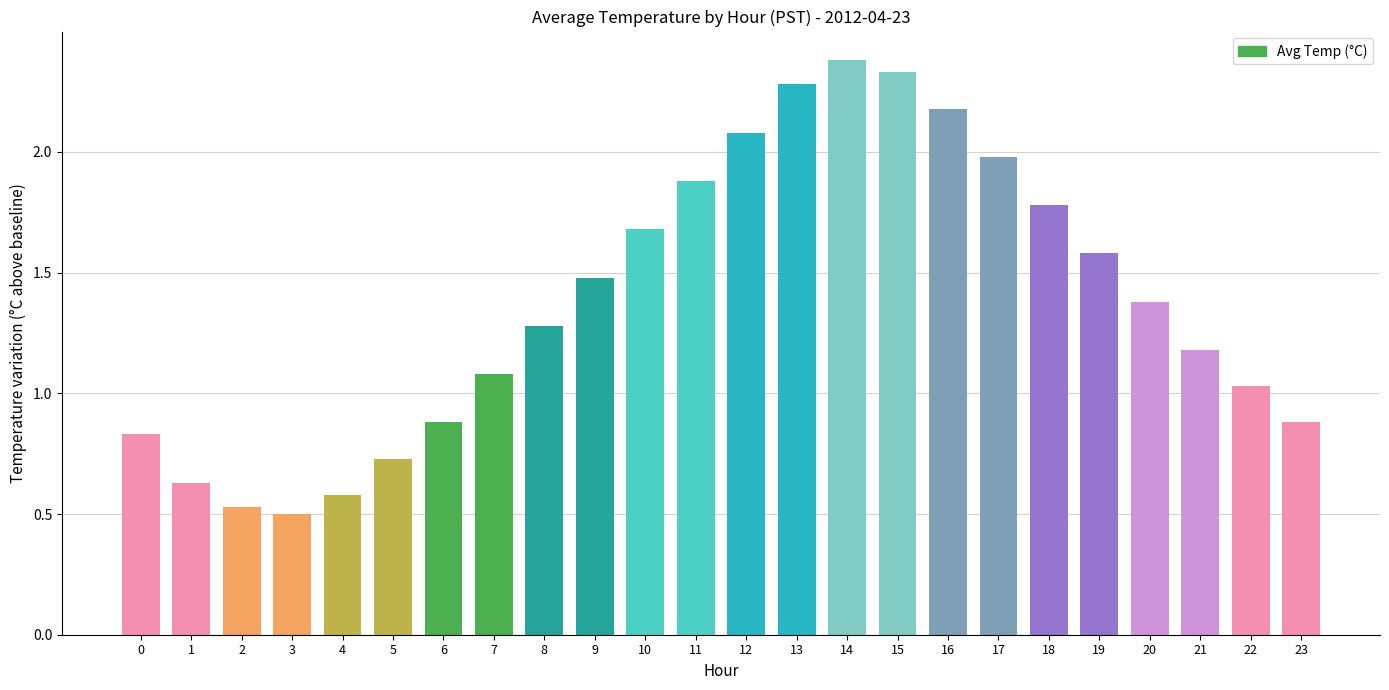

How many series are shown in this chart?

1